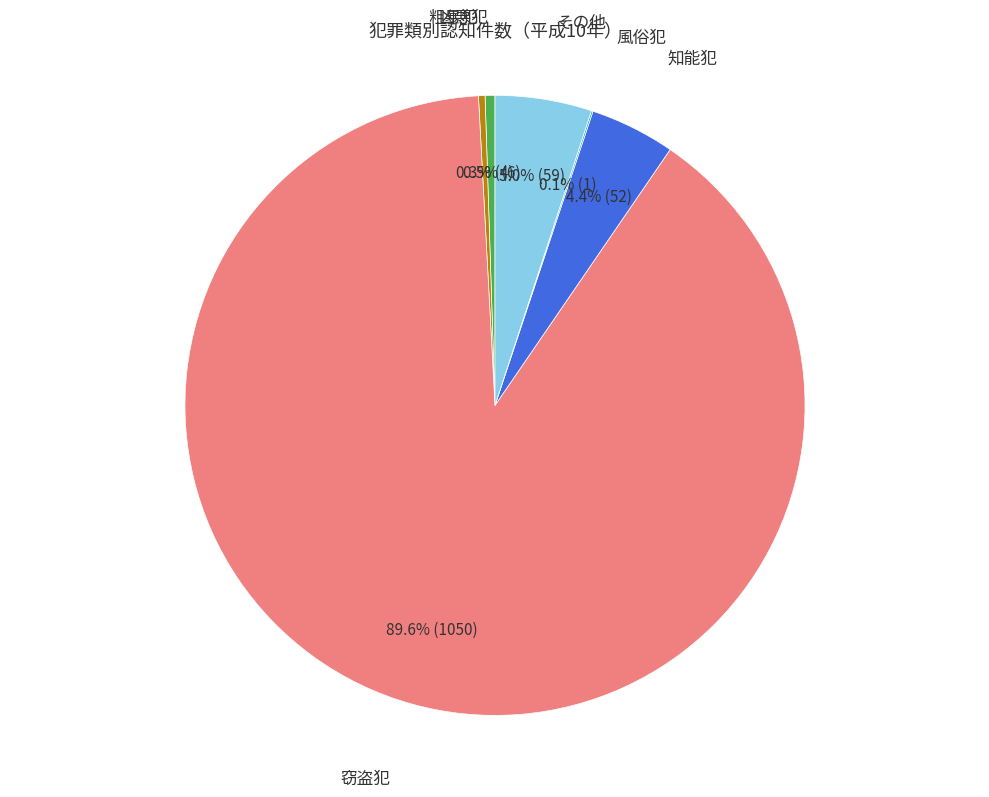

Is there a majority slice in this chart?

Yes